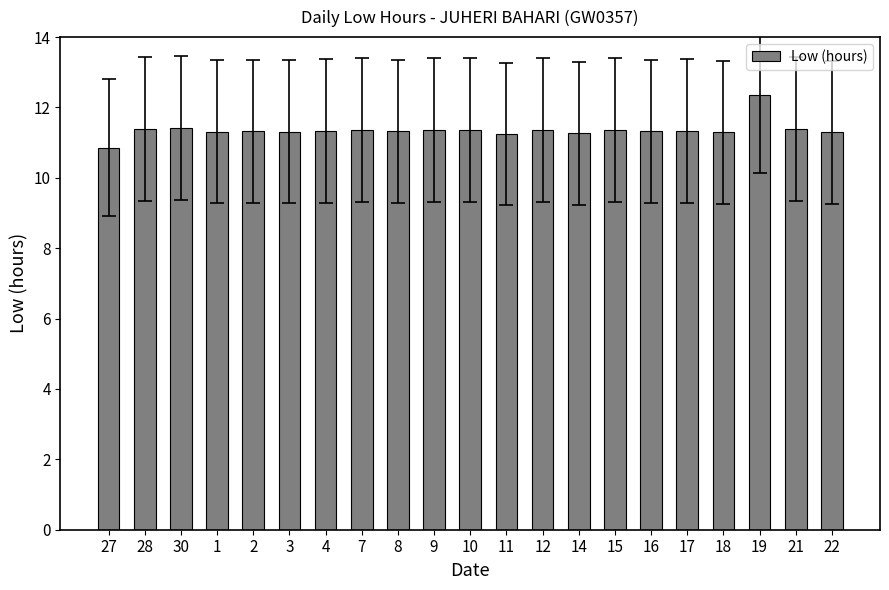

What is the ratio of the value at 12 to the value at 15?

1.0